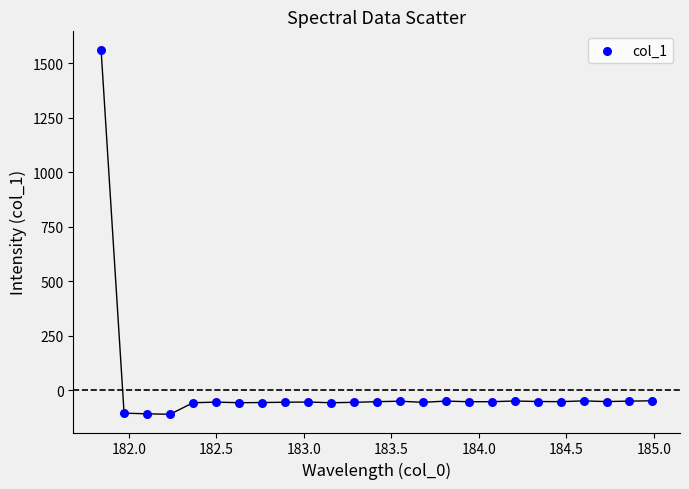

What is the range of X values (max minus min)?

3.1